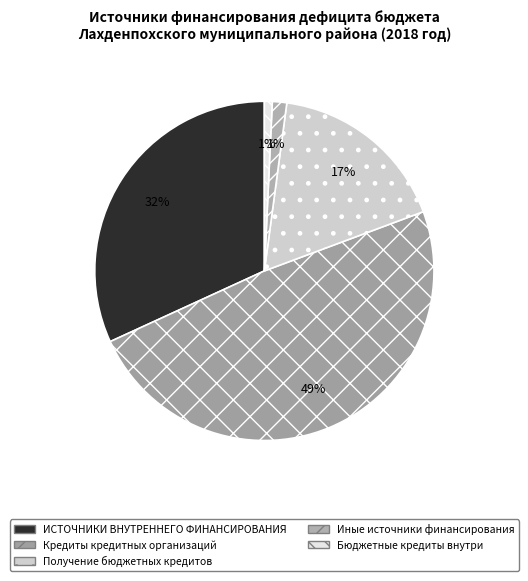

How many slices are in this pie chart?

5